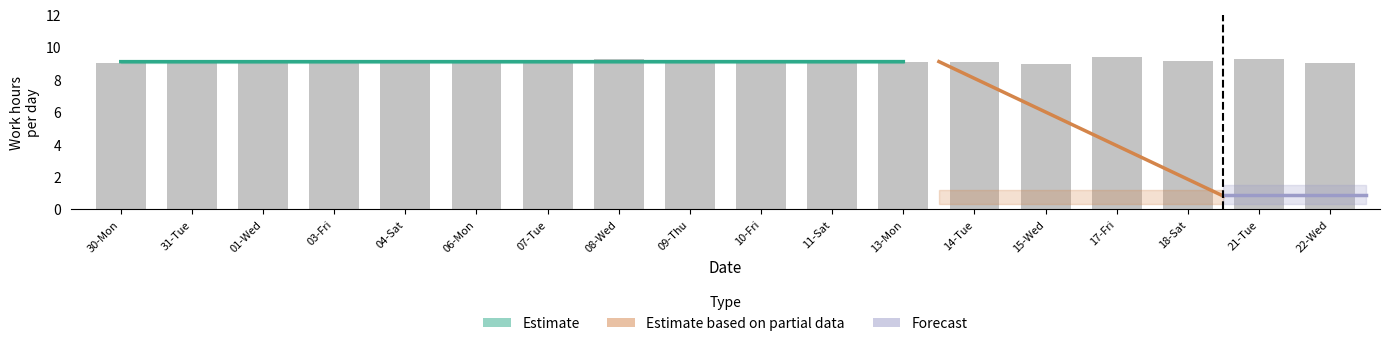

True or false: the data shows 9.1 at 10-Fri.

True